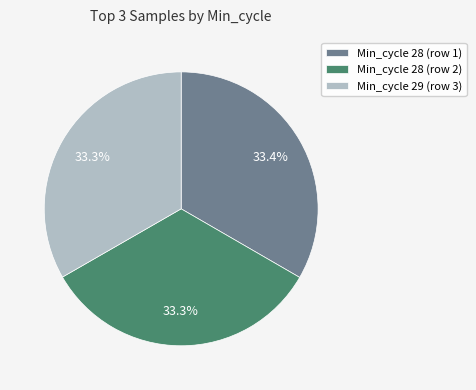

What percentage do Min_cycle 28 (row 2) and Min_cycle 29 (row 3) together represent?

66.6%